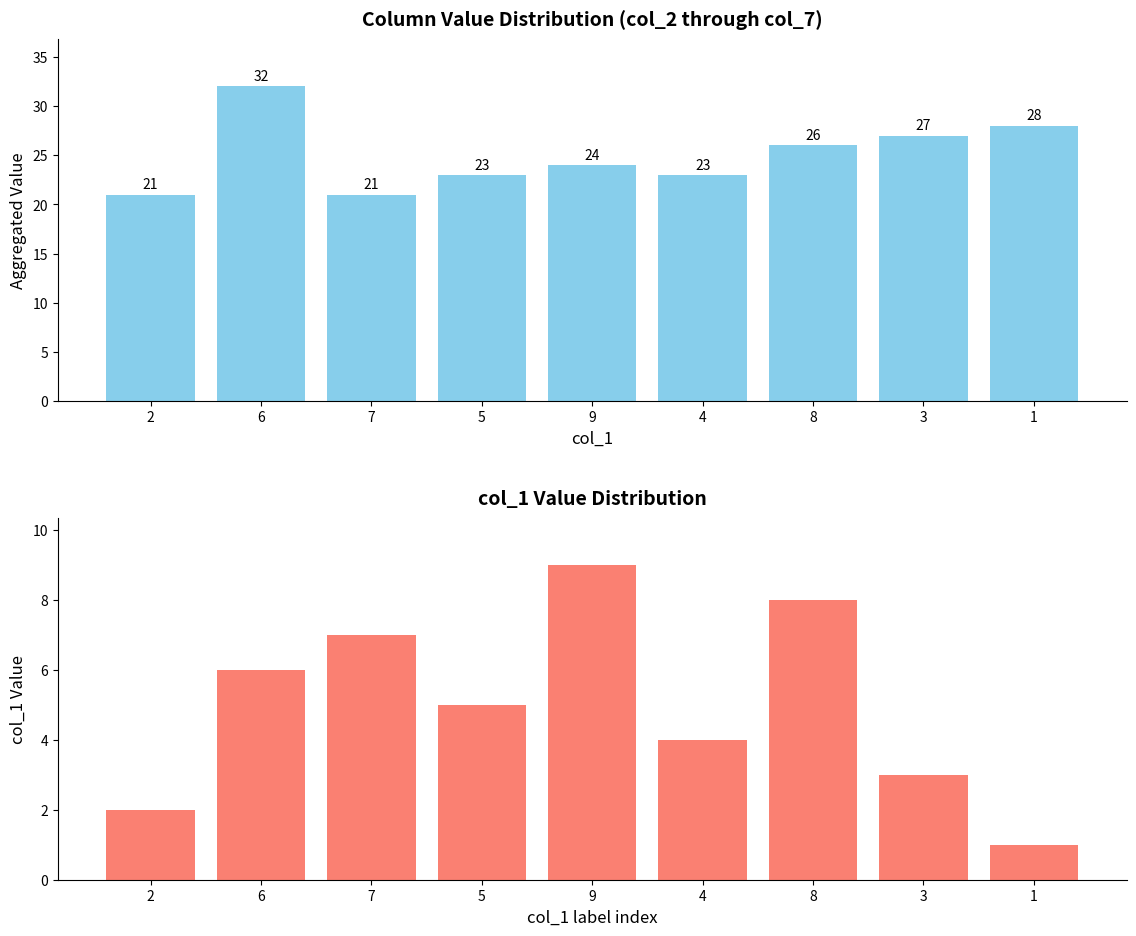

Which series changed the most between 2 and 9?

col_1